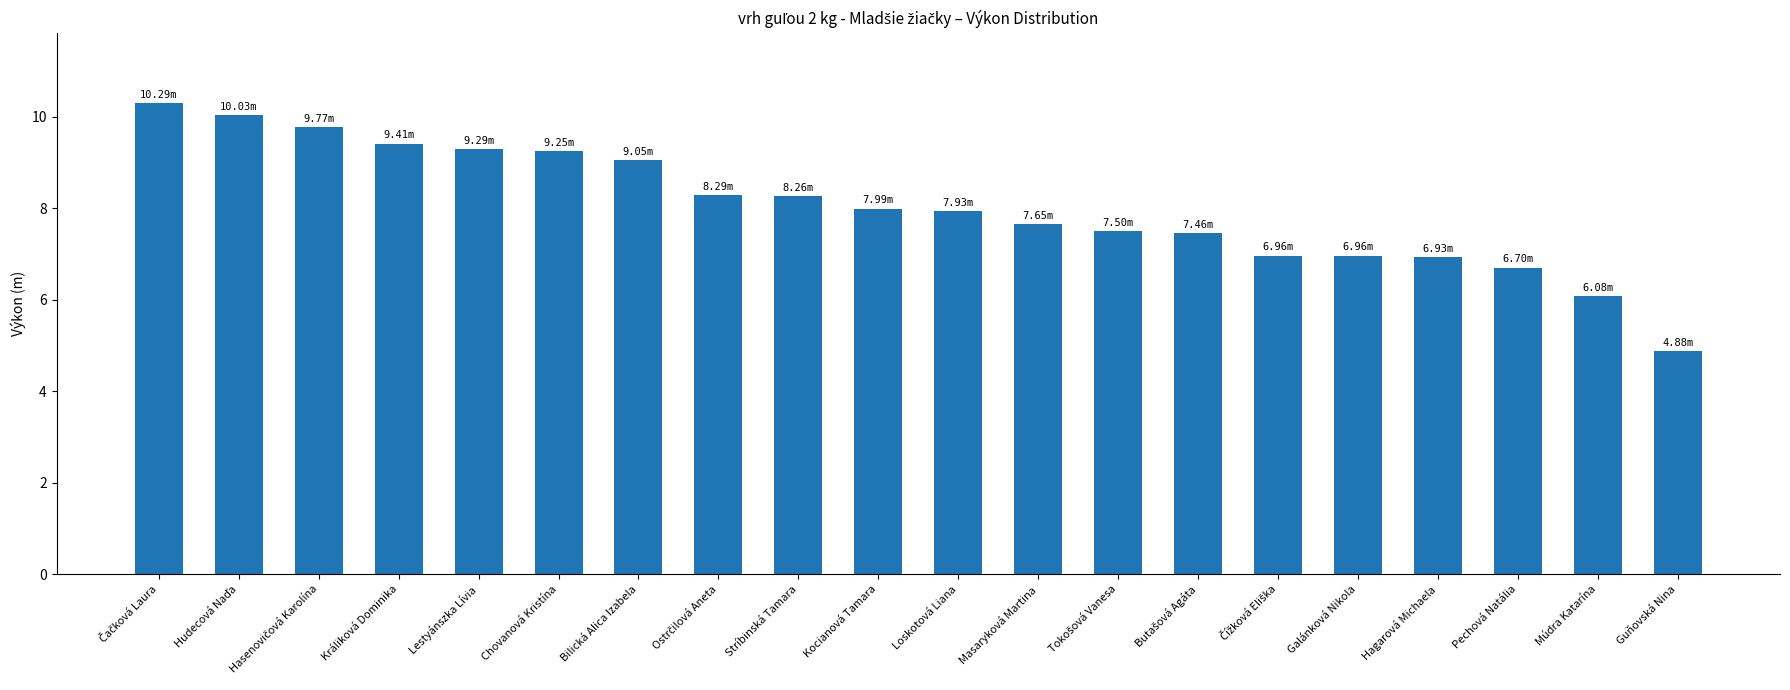

What is the average value?

8.0